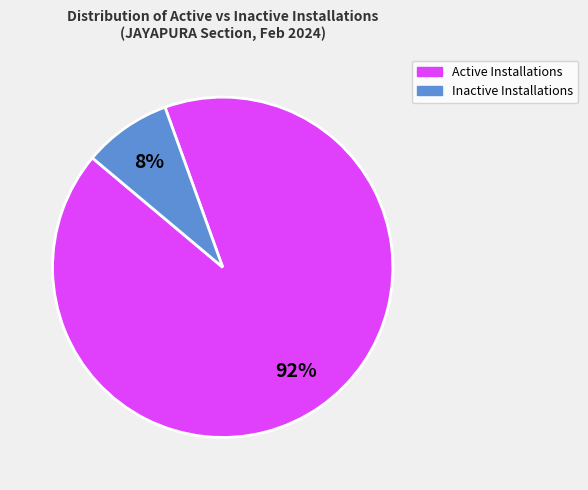

How many slices are in this pie chart?

2